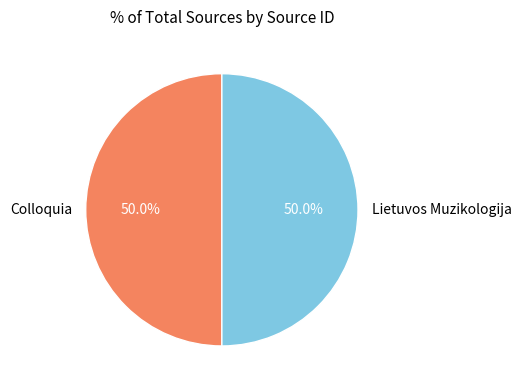

What percentage is NOT represented by Lietuvos Muzikologija?

50.0%